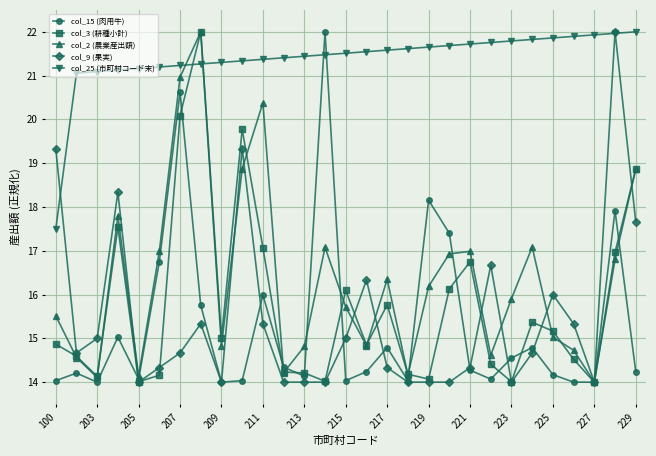

What is the greatest value displayed?

22.0